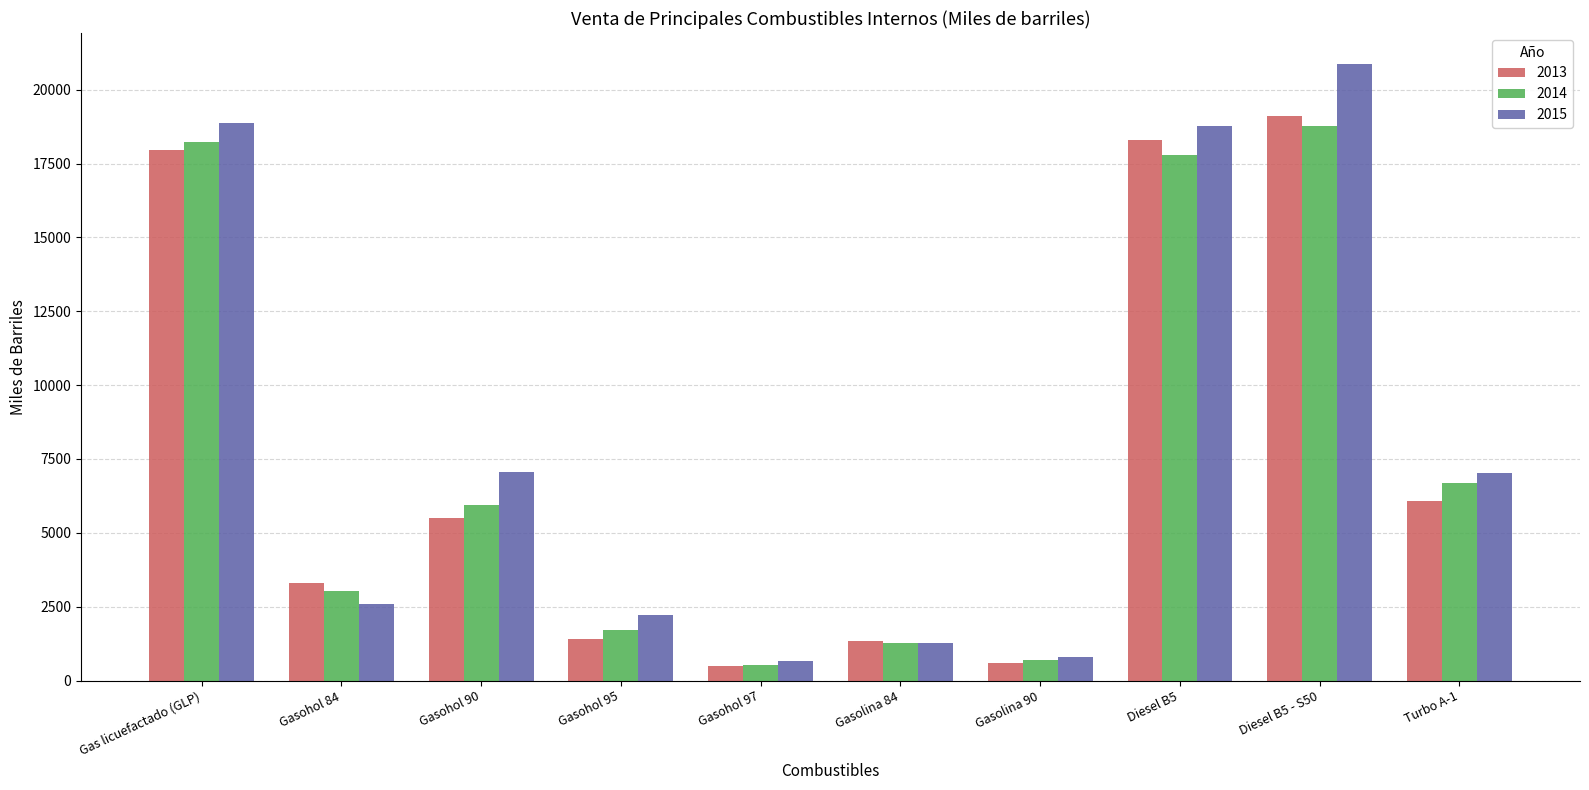

What are all the series names shown in the legend?

2013, 2014, 2015